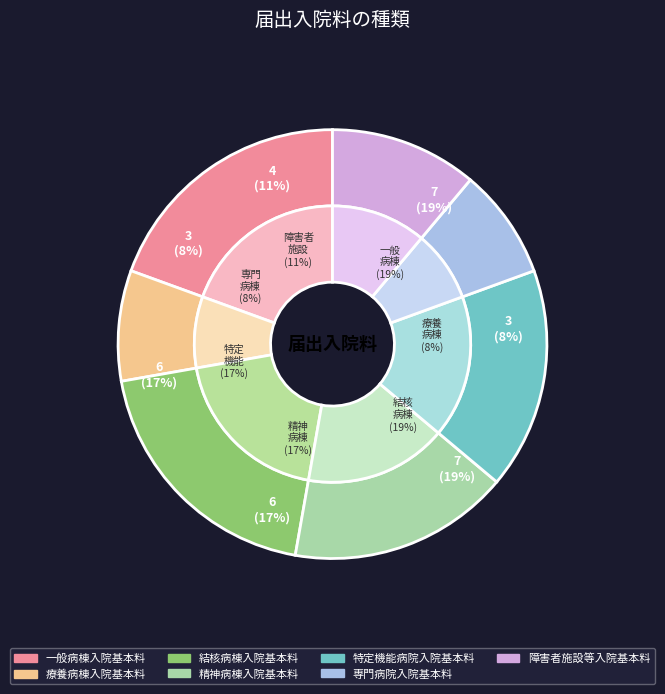

Count the number of slices in the pie.

7